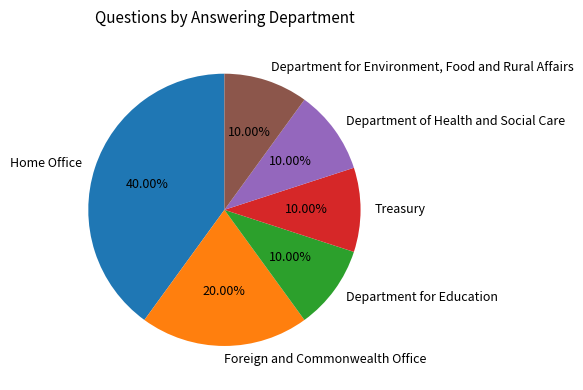

To the nearest percent, what is the average slice percentage?

17%